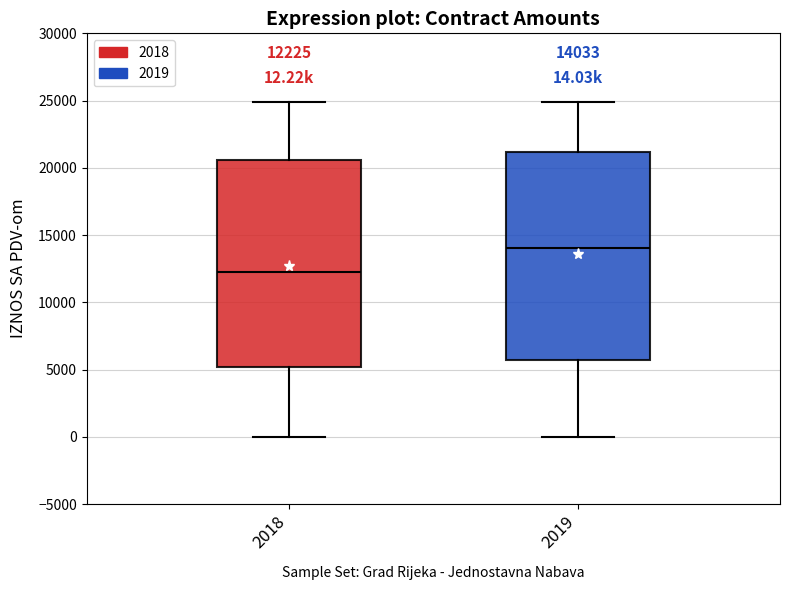

Which box's median line is the highest?

2019